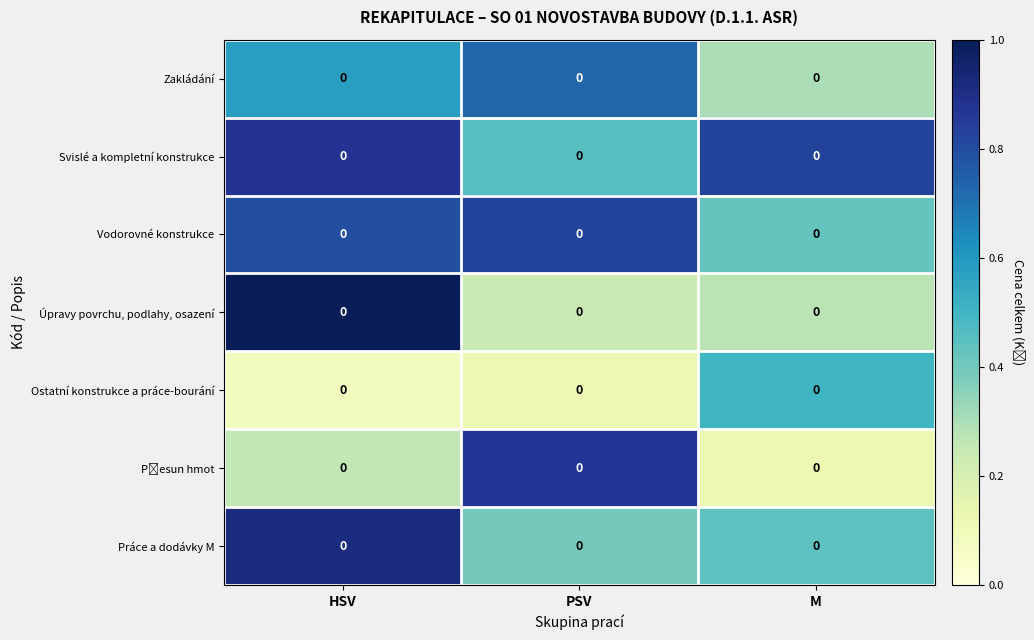

At which label is row_0 closest to 0?

M